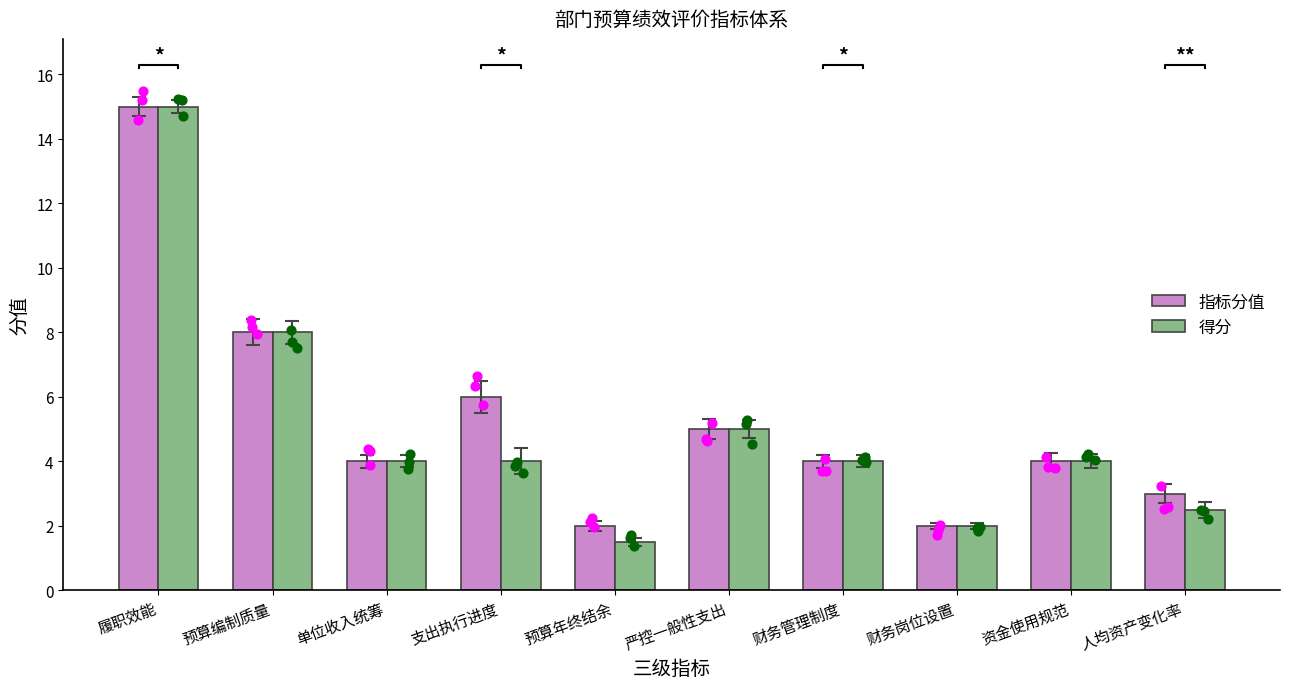

Which series has the widest spread of Y values?

得分